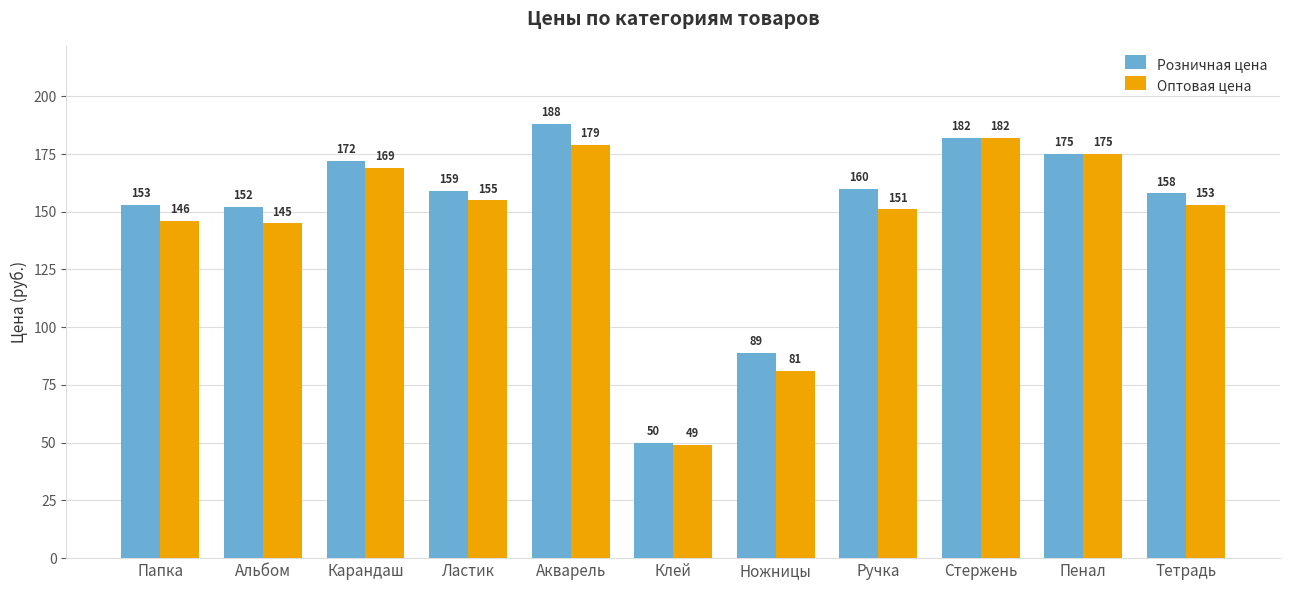

What is the difference between the Оптовая цена values at Стержень and Ручка?

31